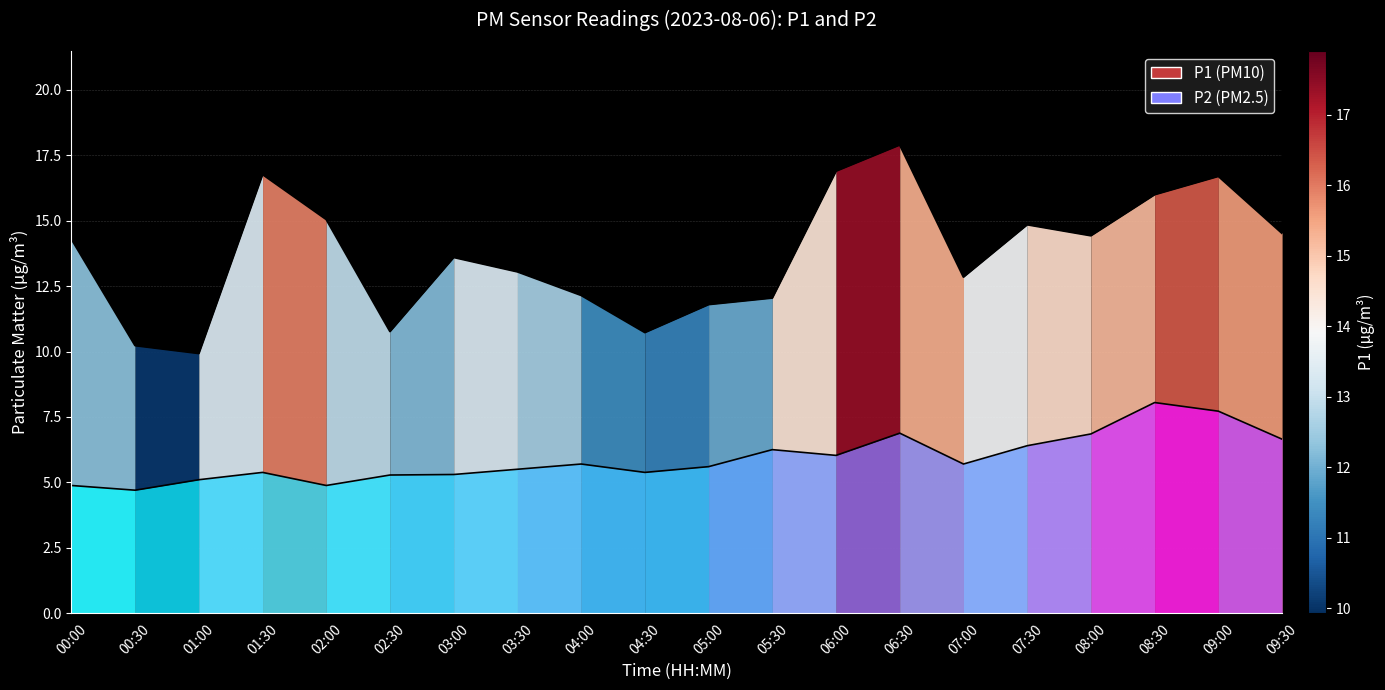

What is the sum of all P1 values?

274.6